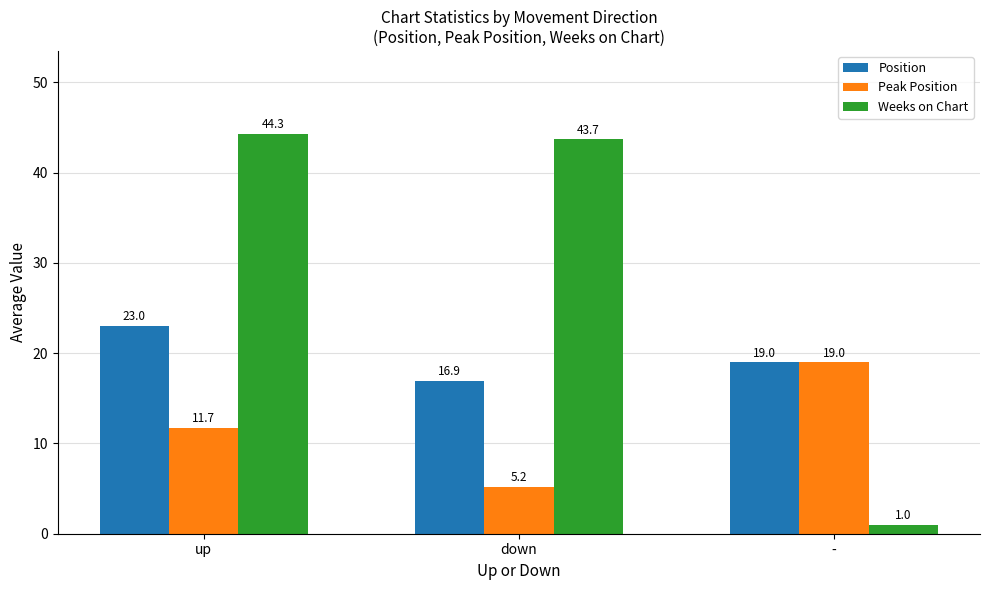

True or false: Position has a value of 23.0 at up.

True